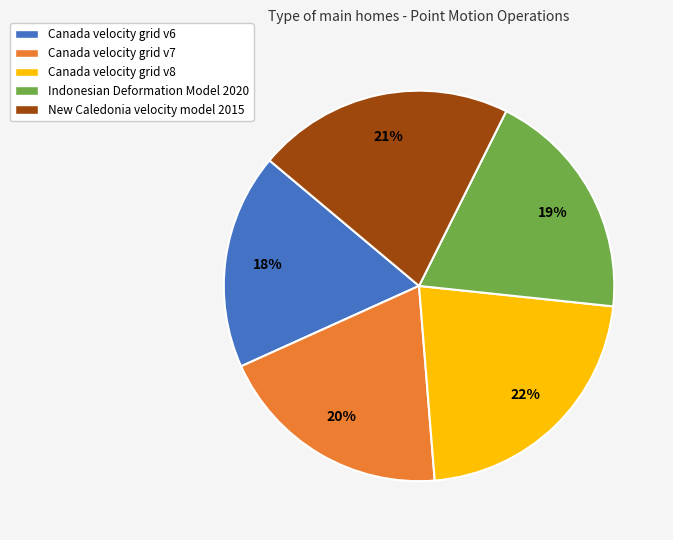

Combined, do Indonesian Deformation Model 2020 and Canada velocity grid v6 account for over 50%?

No